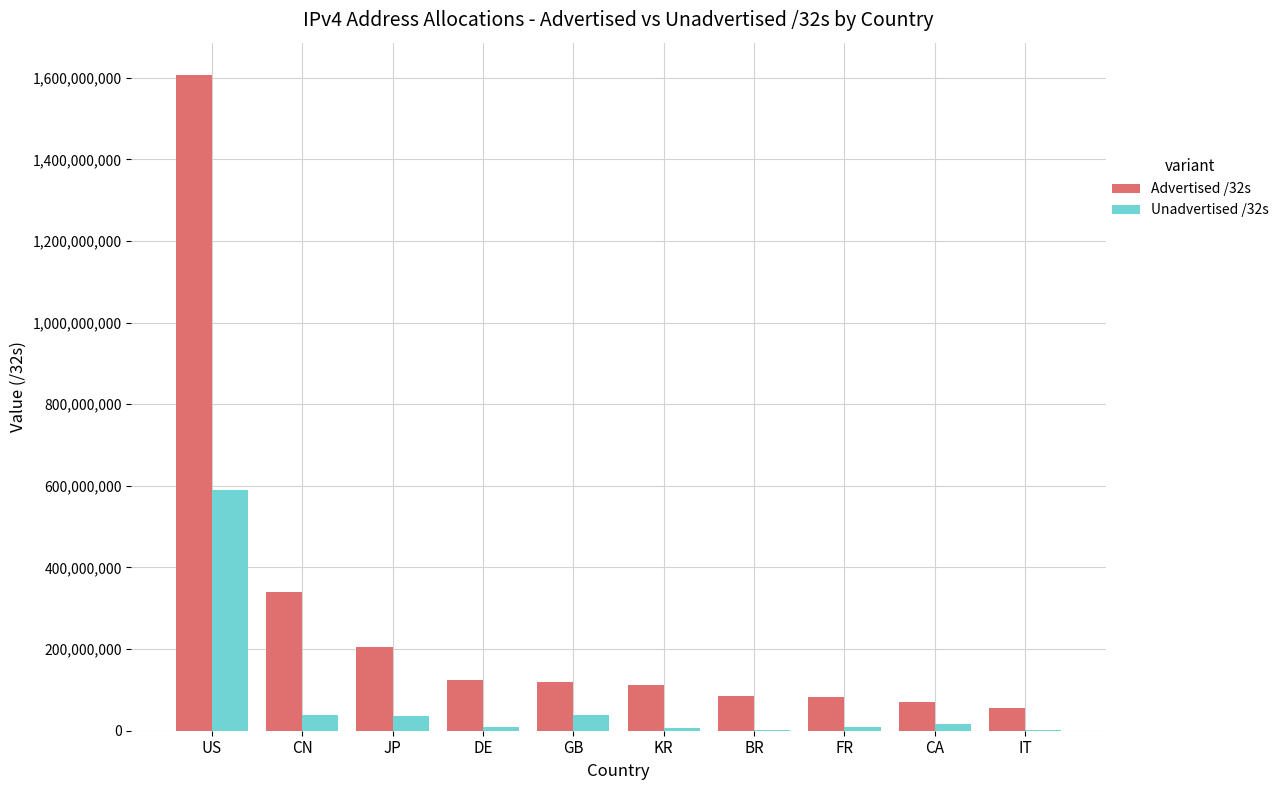

What is the total value across all series at CN?

379905280